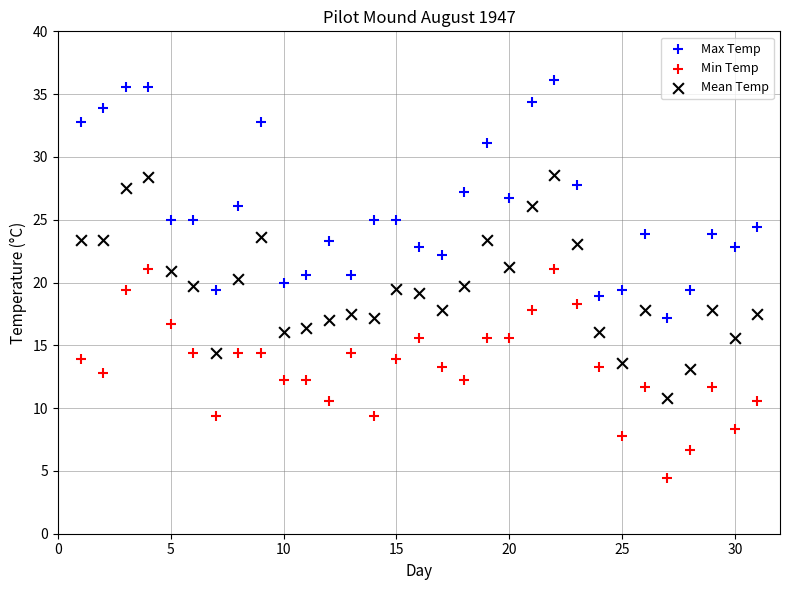

Across all data points, what is the range of X values (max minus min)?

30.0